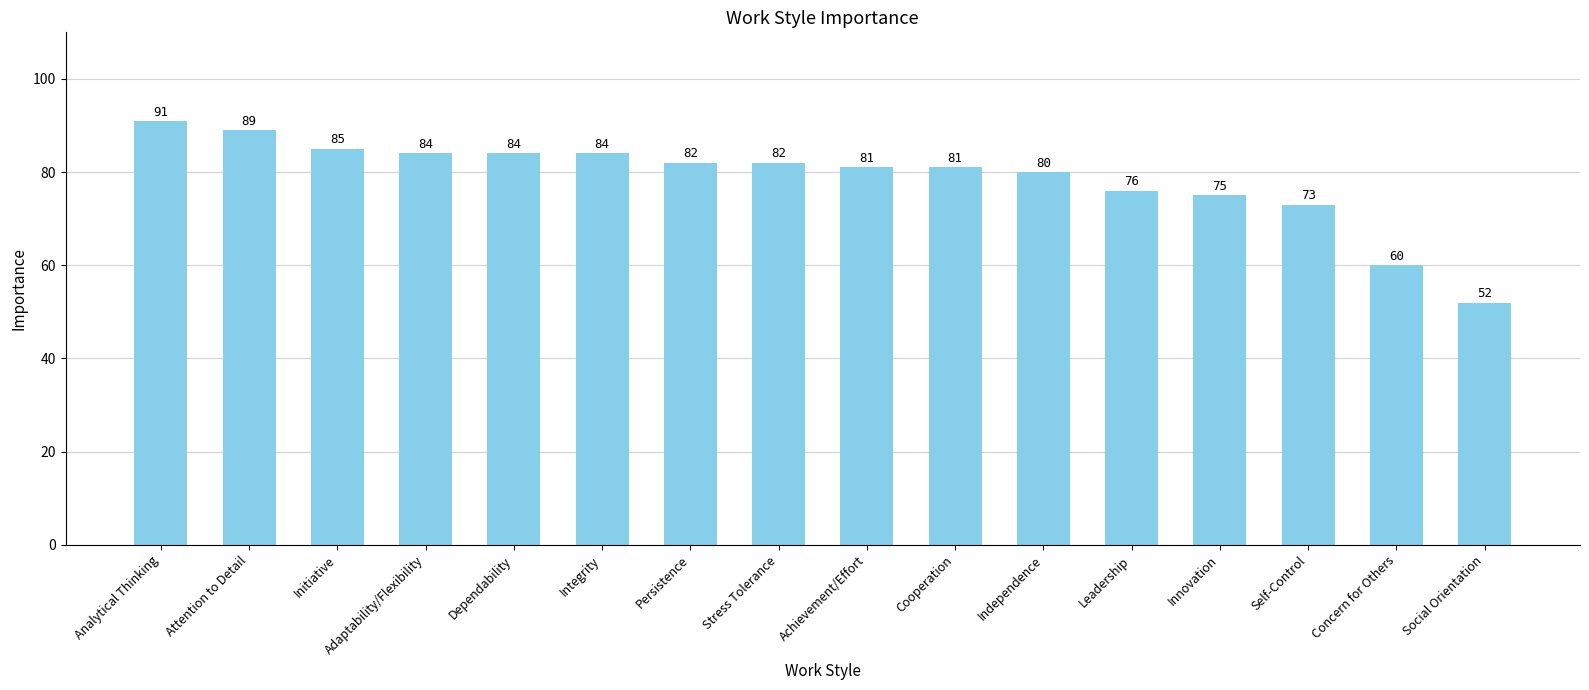

What is the difference between the maximum and minimum values?

39